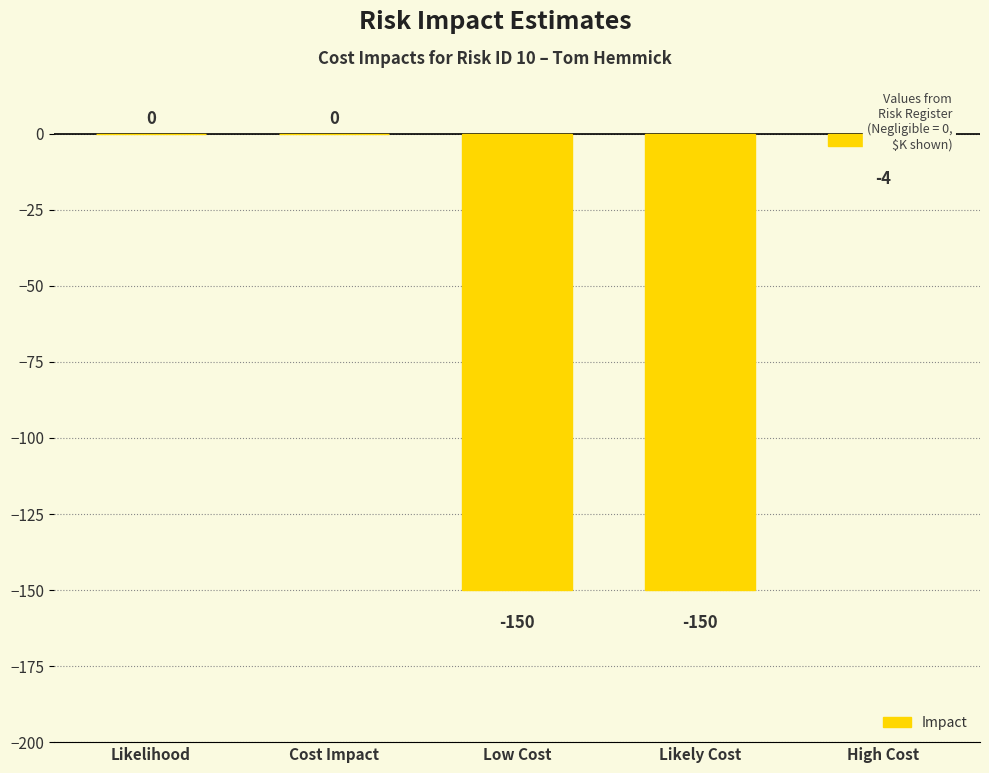

Where does the data first go above -4?

Likelihood